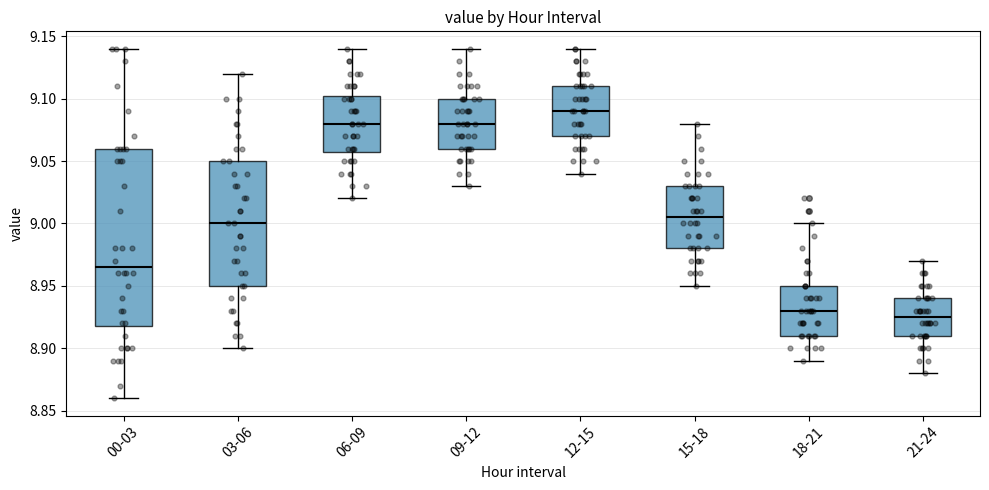

Where does the median line of the box for 00-03 sit on the y-axis? The values are not printed on the chart, so give them approximately, as read against the axis.

8.965